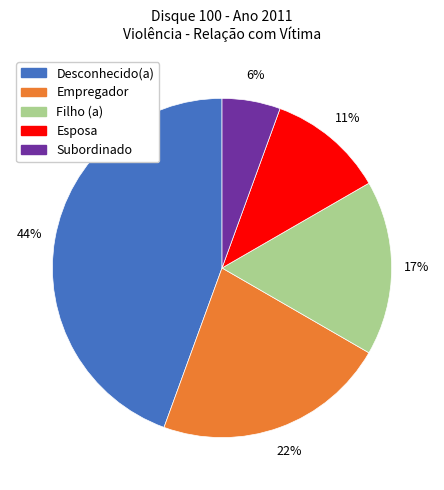

To the nearest percent, what is the combined percentage of Filho (a) and Empregador?

39%